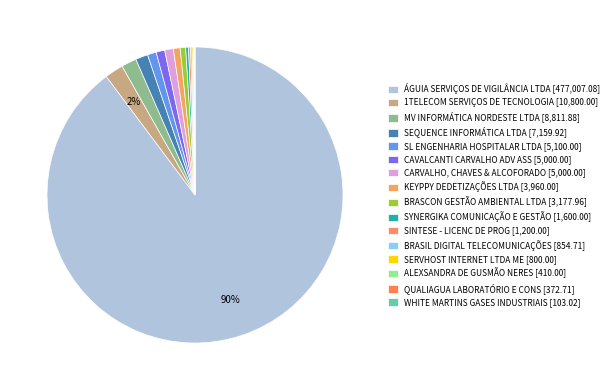

What percentage is the CARVALHO, CHAVES & ALCOFORADO slice, to the nearest percent?

1%